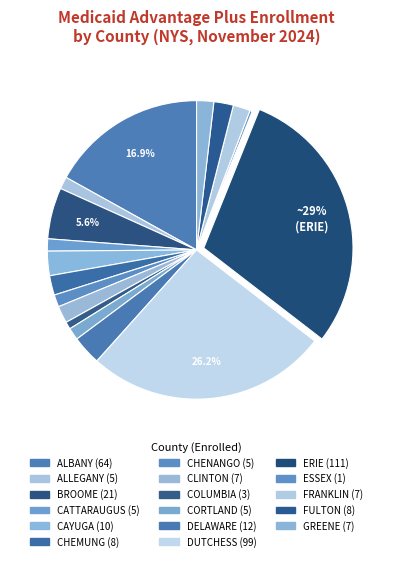

The GREENE slice represents 2% of the pie. True or false?

True